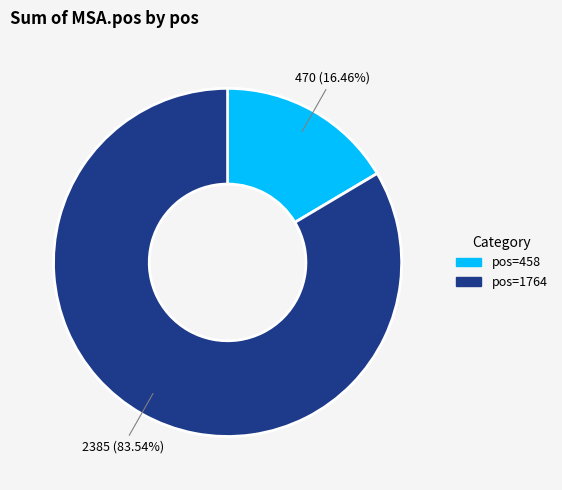

Is there any slice that represents more than half of the pie?

Yes